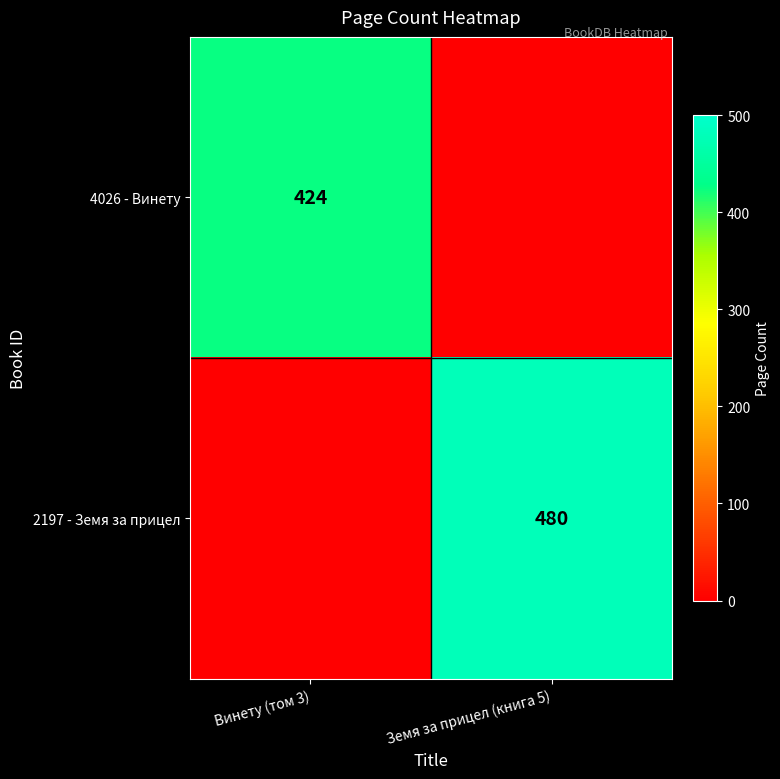

At how many categories does at least one series exceed 201?

2